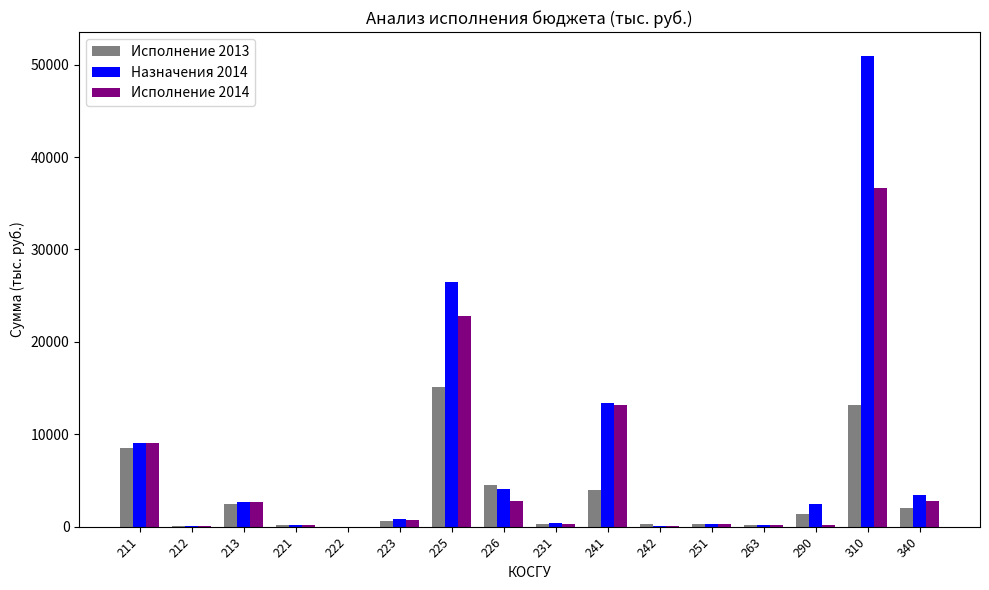

What is the maximum value for Исполнение 2013?

15109.7